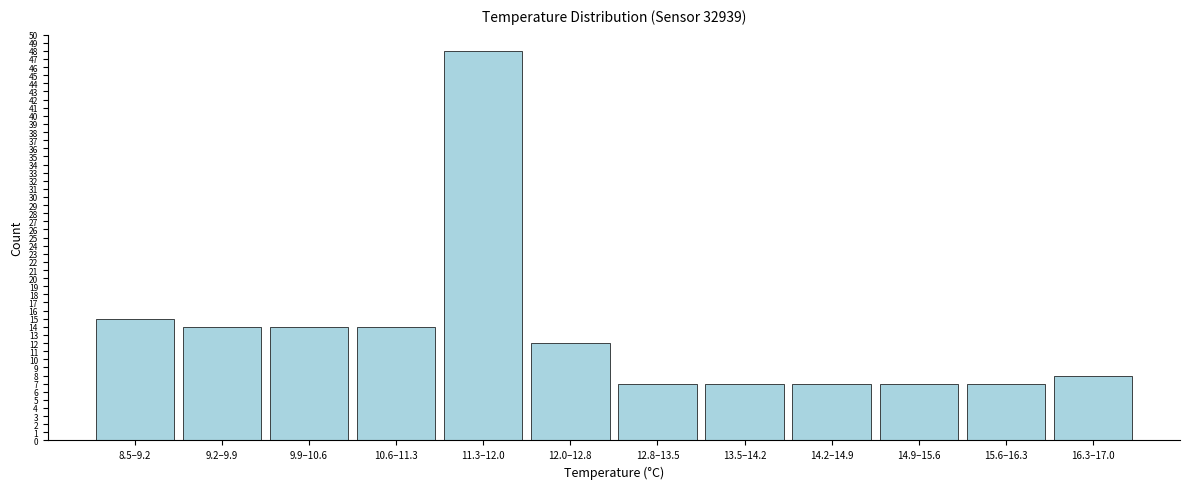

Reading right to left, what are all the values shown in this chart?

16.3–17.0=8	15.6–16.3=7	14.9–15.6=7	14.2–14.9=7	13.5–14.2=7	12.8–13.5=7	12.0–12.8=12	11.3–12.0=48	10.6–11.3=14	9.9–10.6=14	9.2–9.9=14	8.5–9.2=15